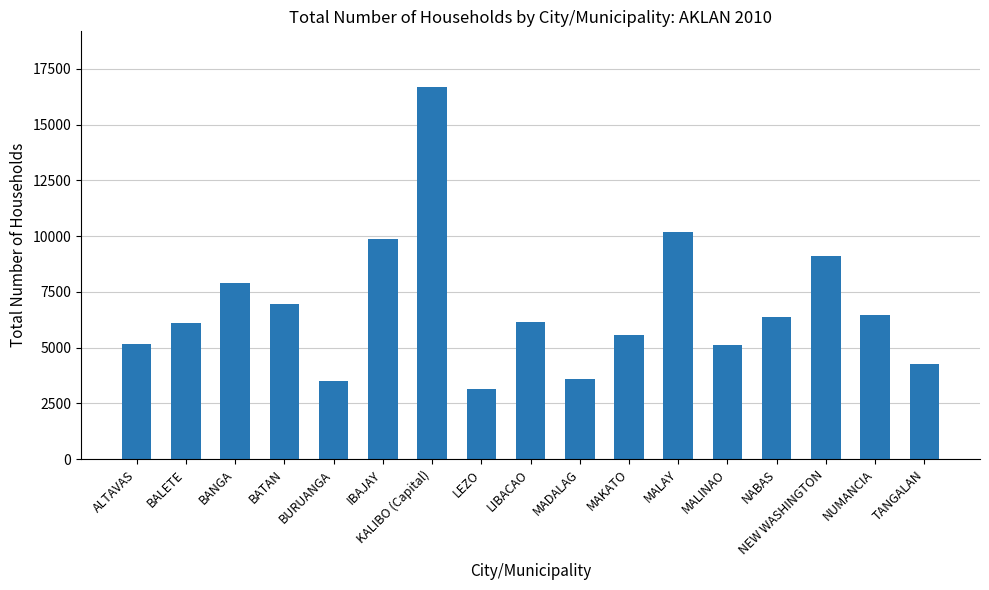

What is the label of the 7th bar from the right?

MAKATO